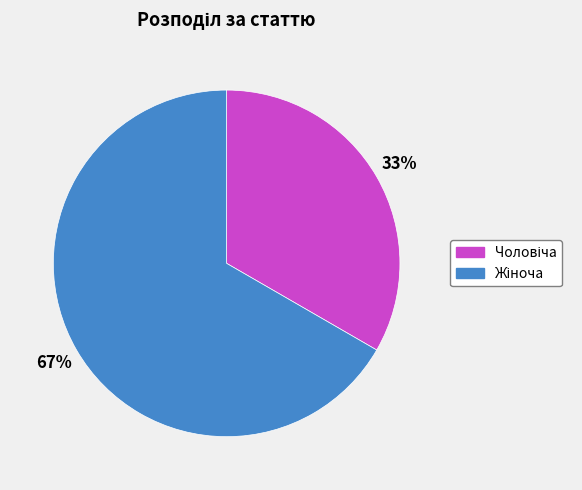

To the nearest percent, what is the average slice percentage?

50%